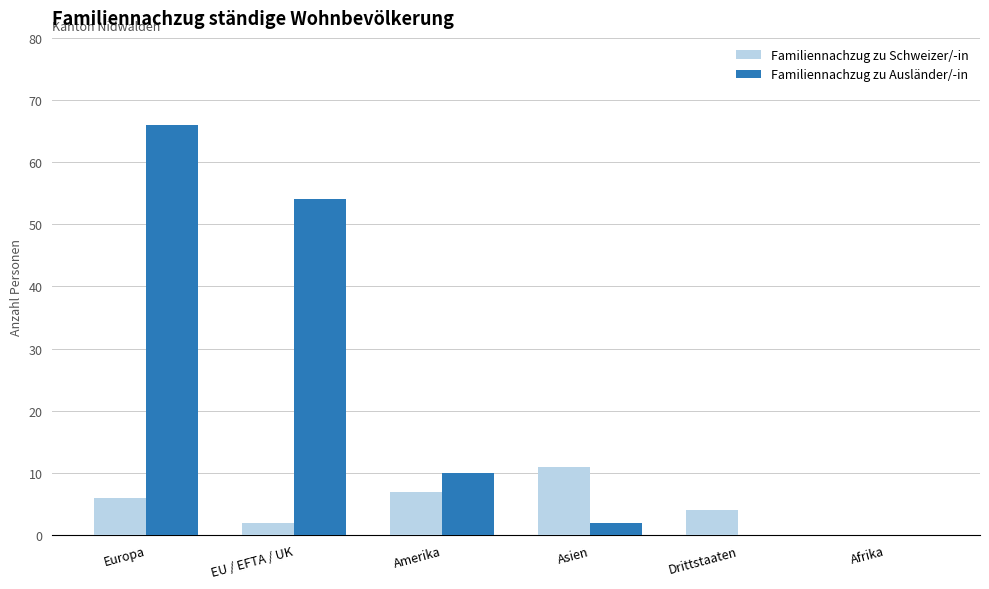

The value of Familiennachzug zu Schweizer/-in at Asien is 11. True or false?

True